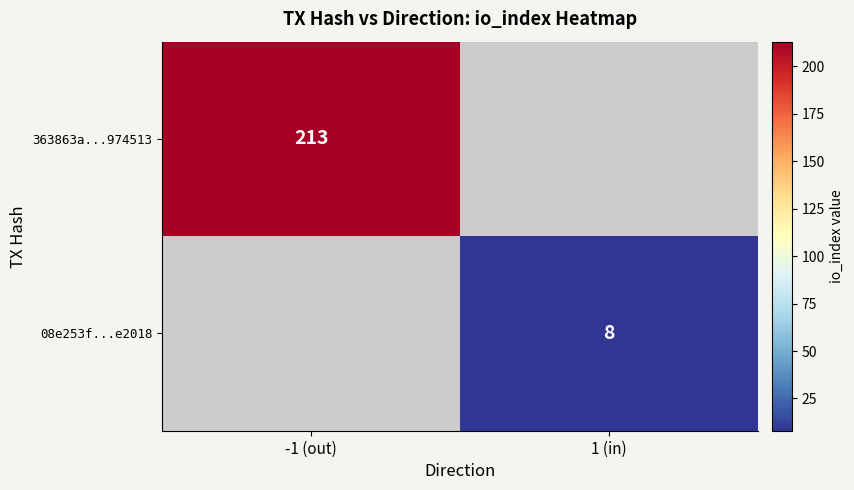

What is the smallest value displayed?

8.0